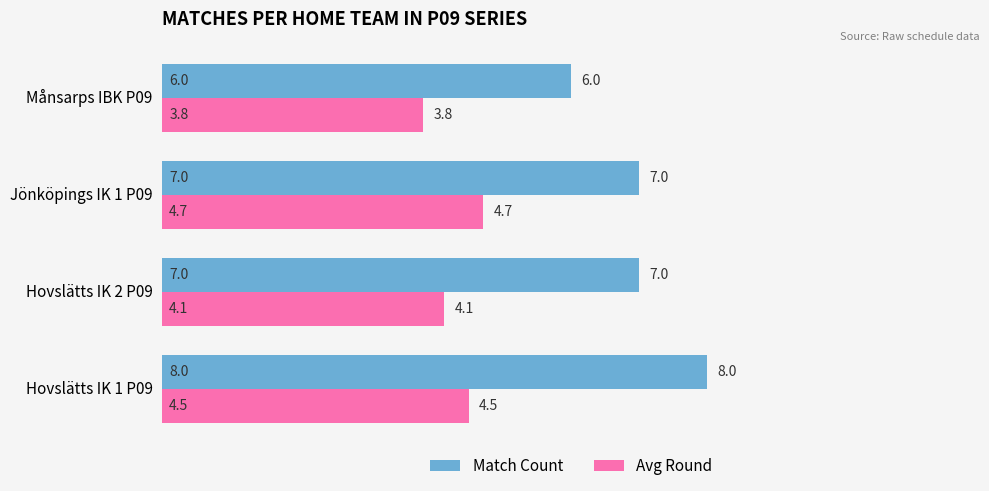

What is the sum of all Match Count values?

28.0